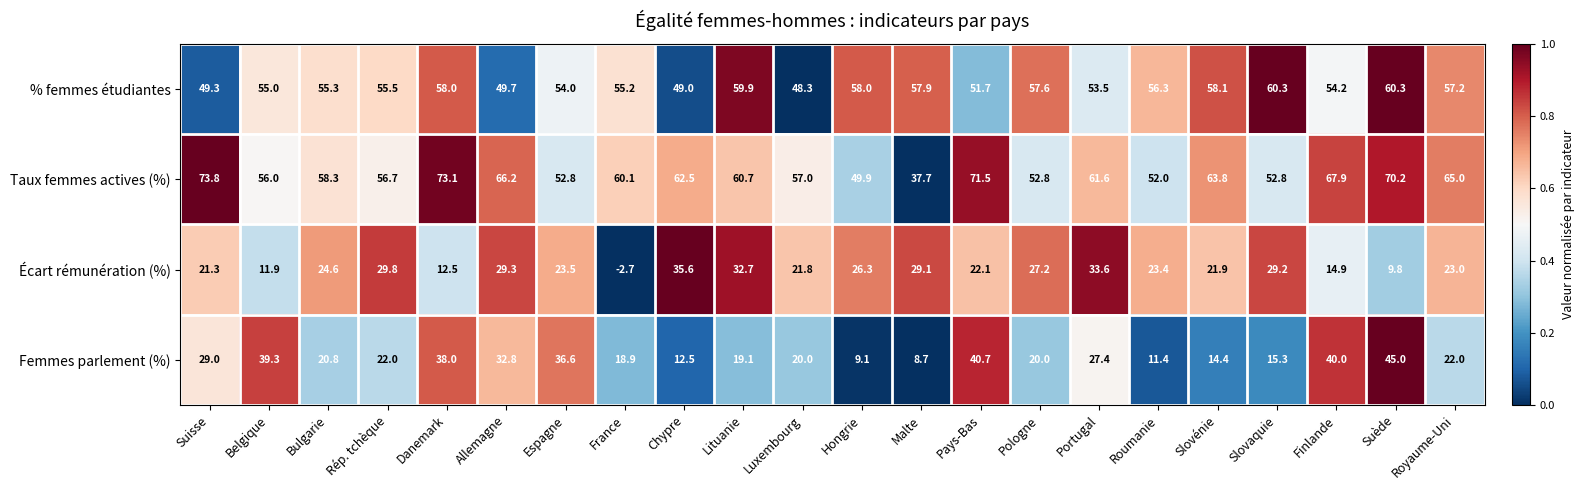

What is the difference between the highest and lowest values at Luxembourg?

37.0